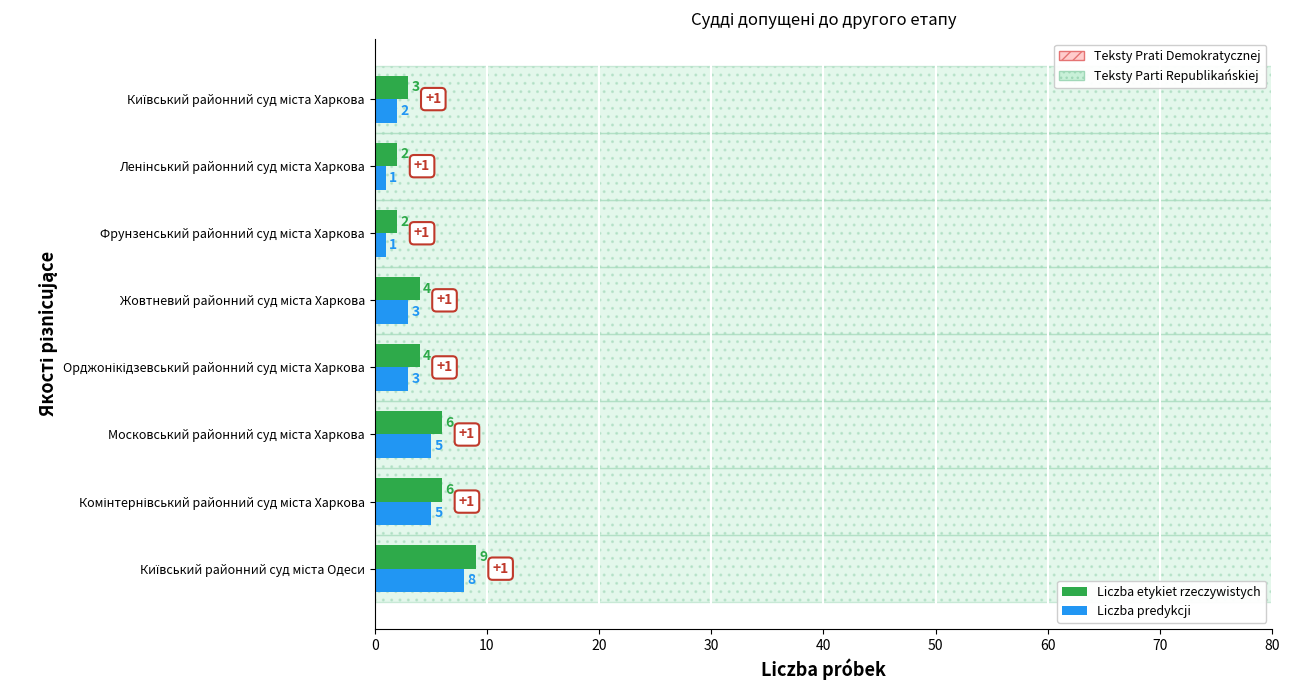

The value of Liczba etykiet rzeczywistych at Комінтернівський районний суд міста Харкова is 6. True or false?

True